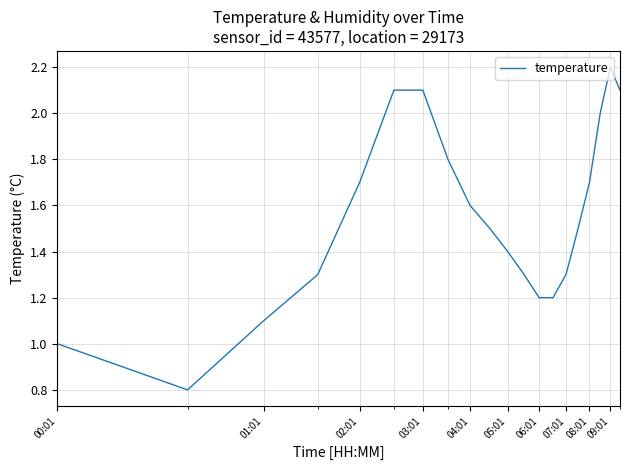

What is the difference between the maximum and minimum values?

1.4